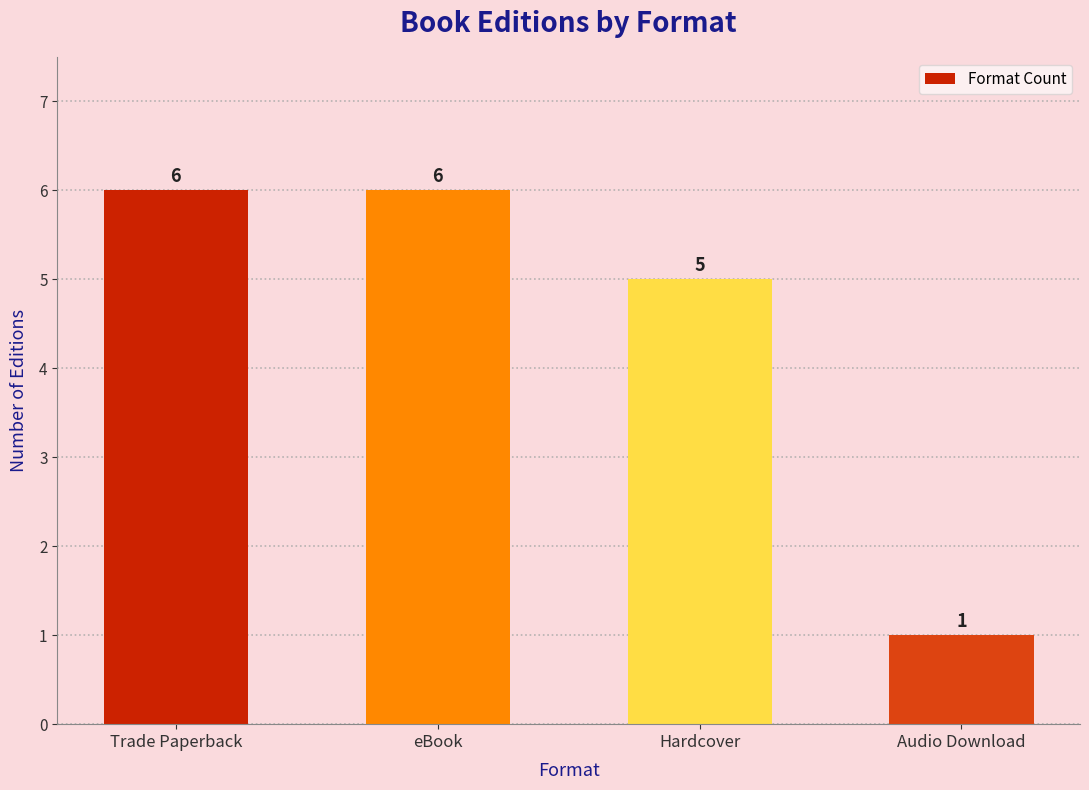

Are the bars grouped side by side (vs. stacked)?

No